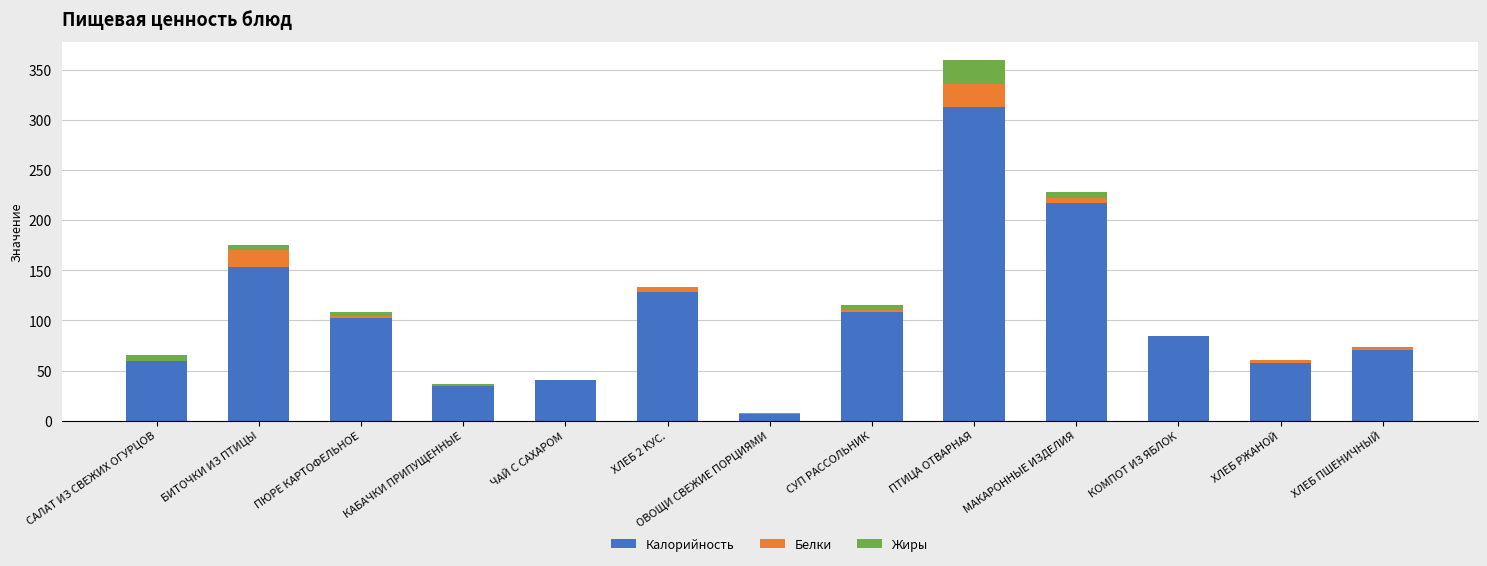

At which category is the sum across all series the highest?

ПТИЦА ОТВАРНАЯ